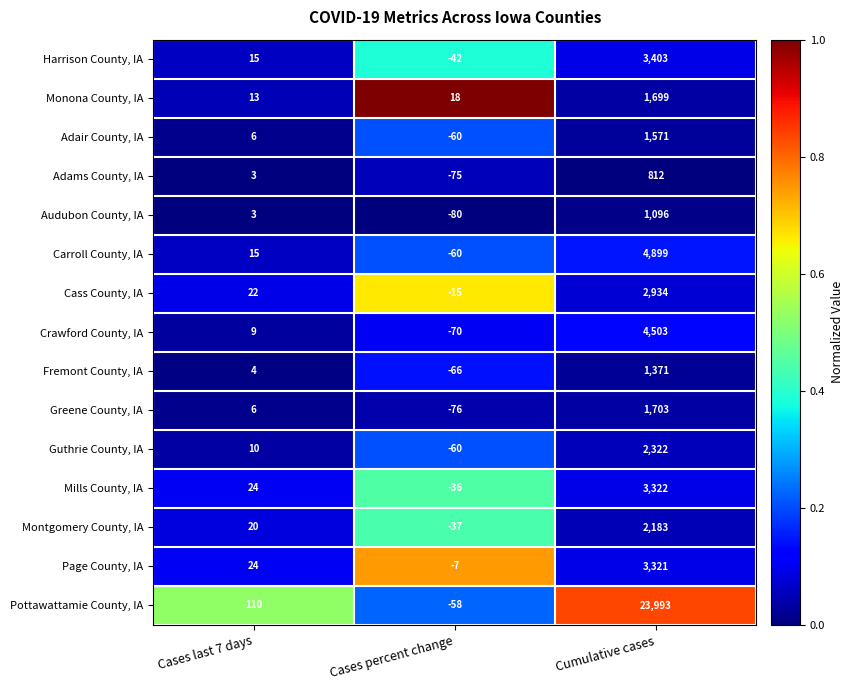

What is the difference between the highest and lowest values at Cases percent change?

98